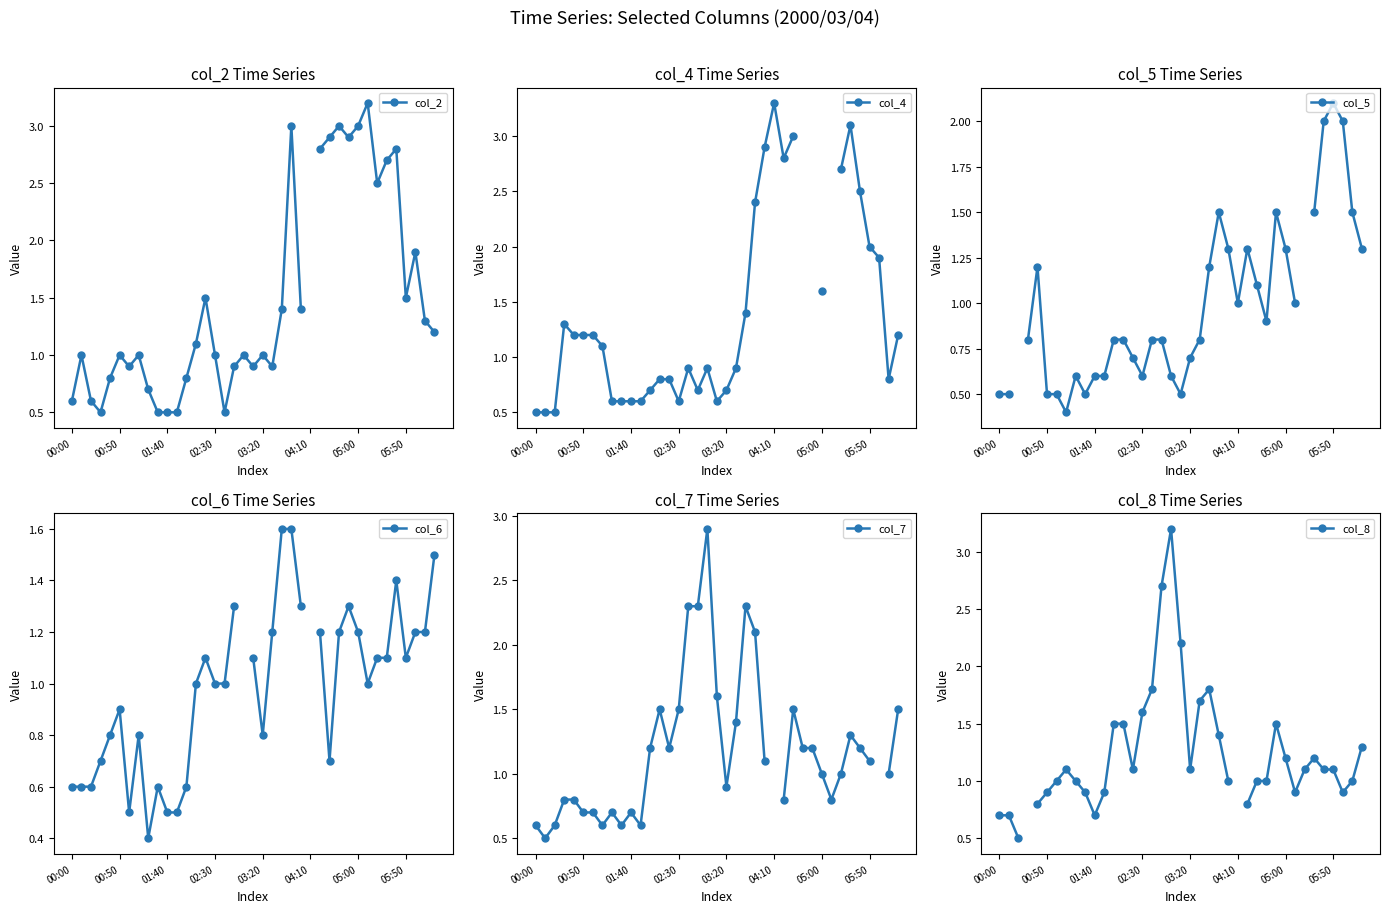

Where is the first local minimum for col_4?

02:30